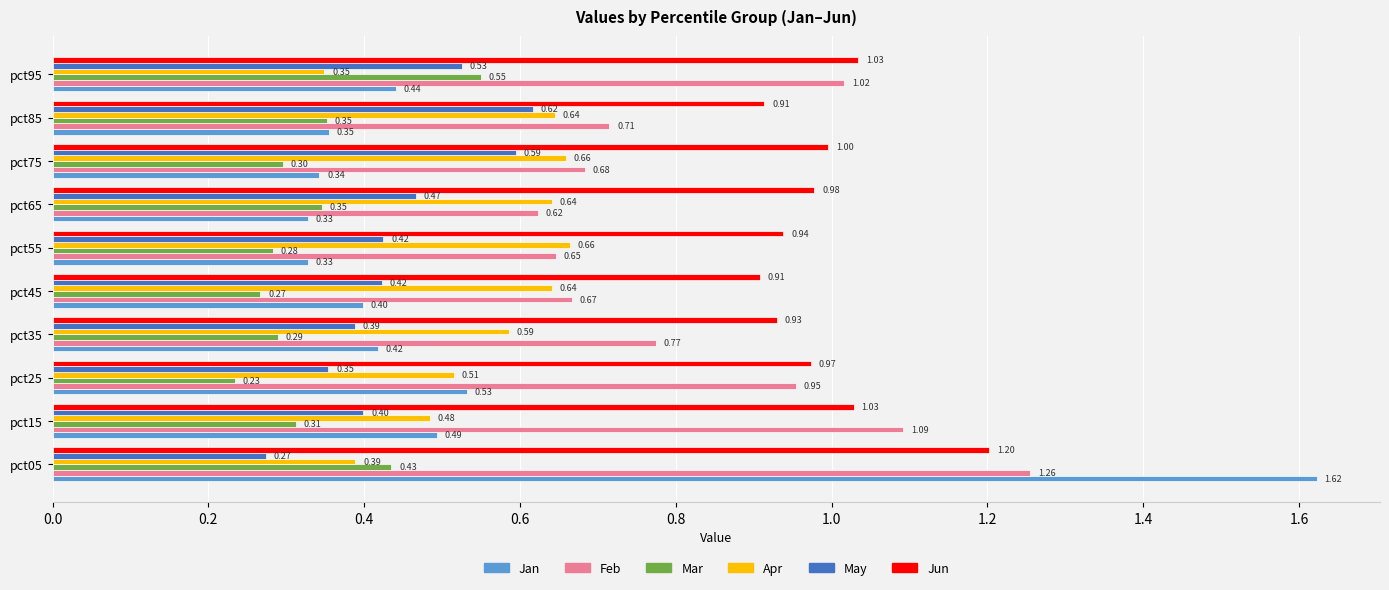

What is the difference between the maximum and minimum values in the Apr series?

0.3